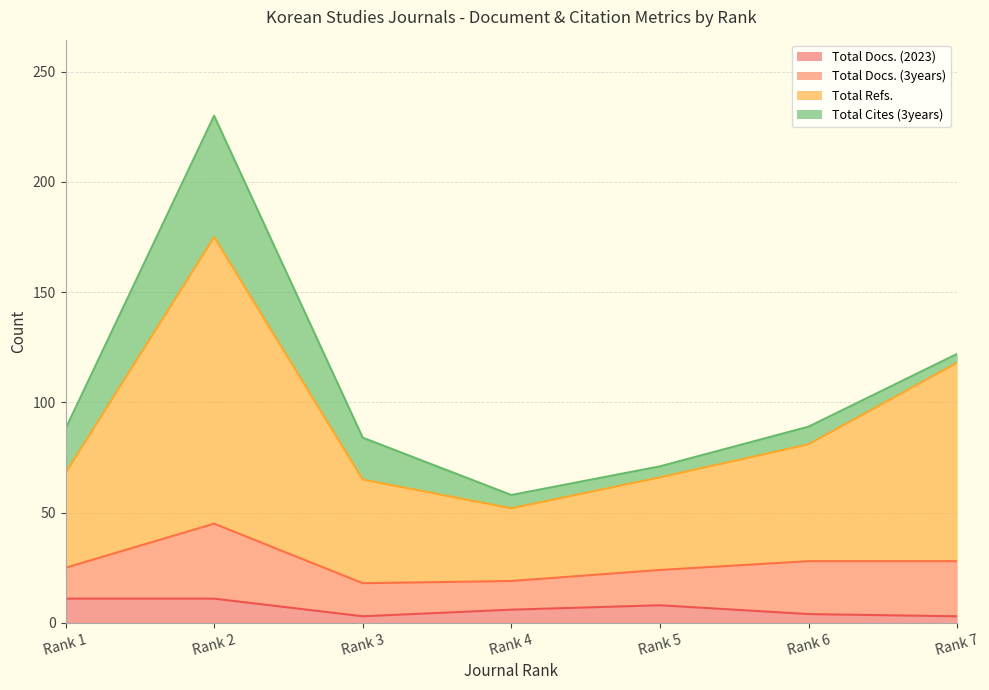

True or false: Total Refs. and Total Docs. (2023) cross at least once.

False